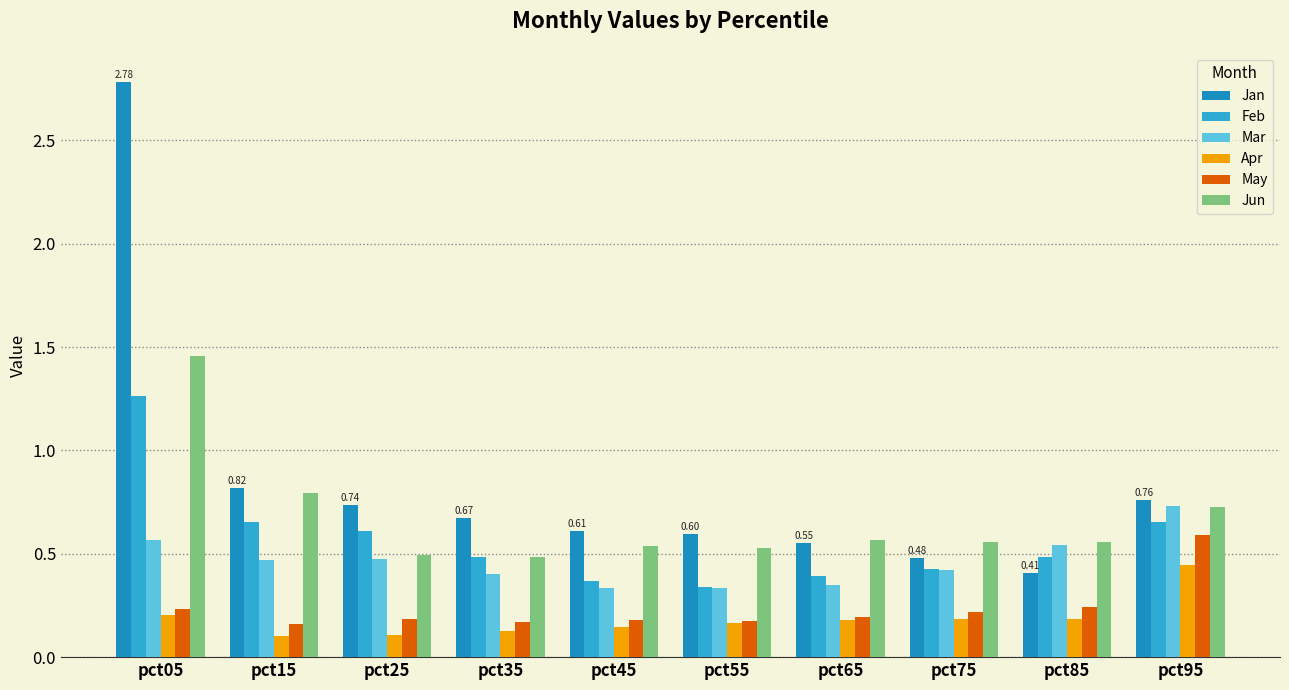

What is the sum of the Feb values at pct75 and pct85?

0.9